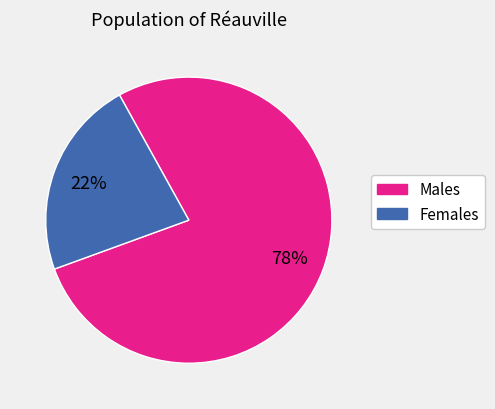

Is there any slice that represents more than half of the pie?

Yes